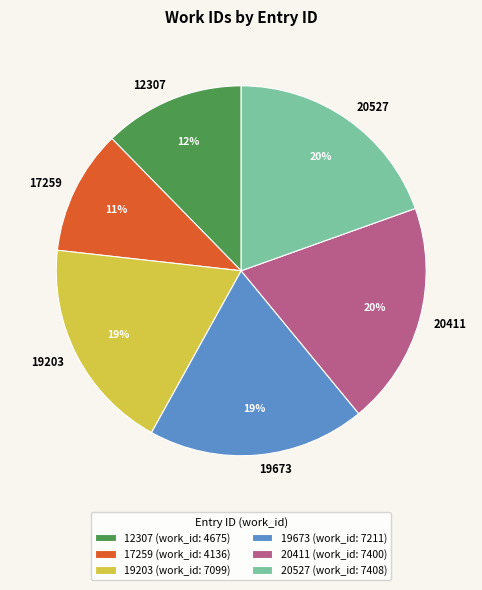

What percentage is the 20527 slice, to the nearest percent?

20%